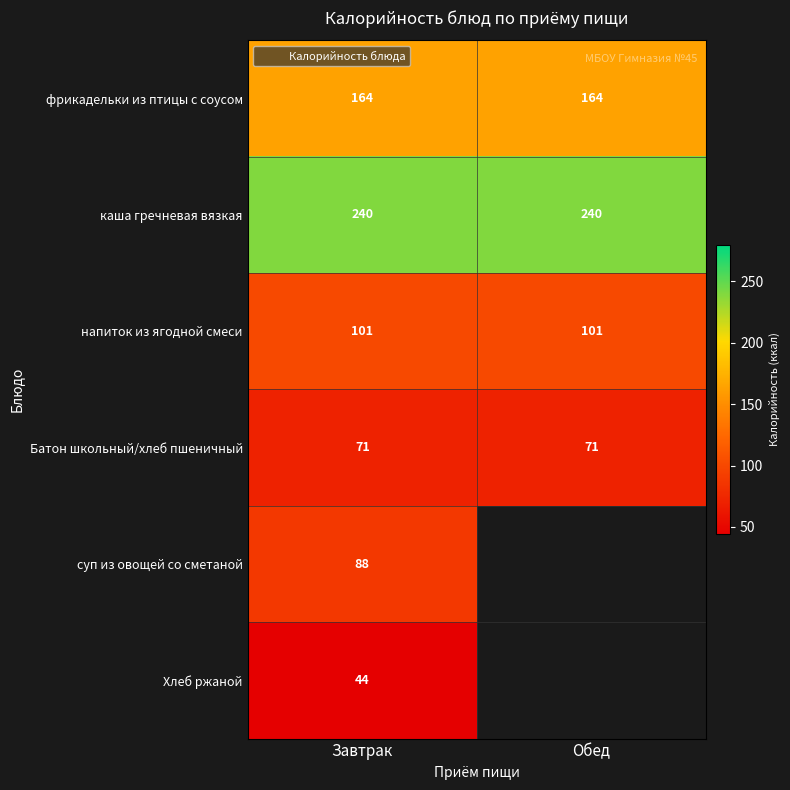

At which label is каша гречневая вязкая closest to 240?

Завтрак